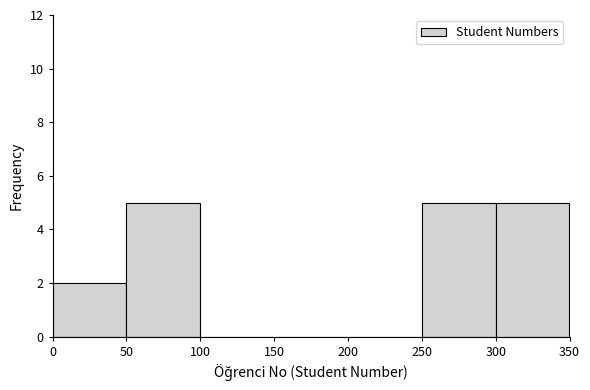

Reading left to right, list every bar in this chart as the range it spans on the x-axis followed by its height. The values are not printed on the chart, so give them approximately, as read against the axis.

0 to 50: 2
50 to 100: 5
100 to 150: 0
150 to 200: 0
200 to 250: 0
250 to 300: 5
300 to 350: 5